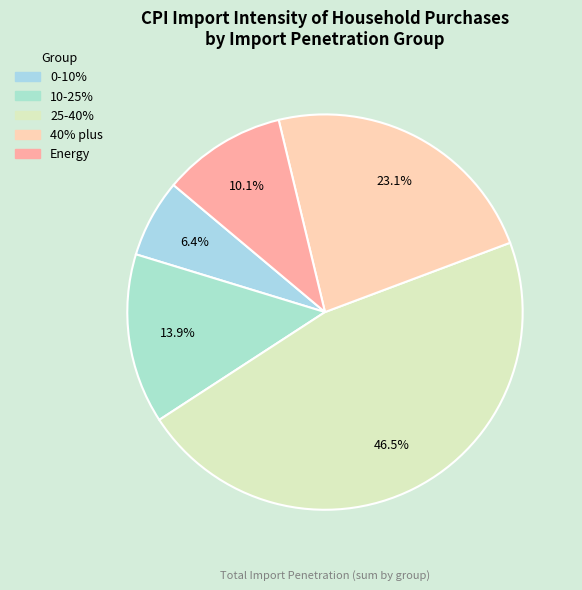

What percentage is the Energy slice, to the nearest percent?

10%